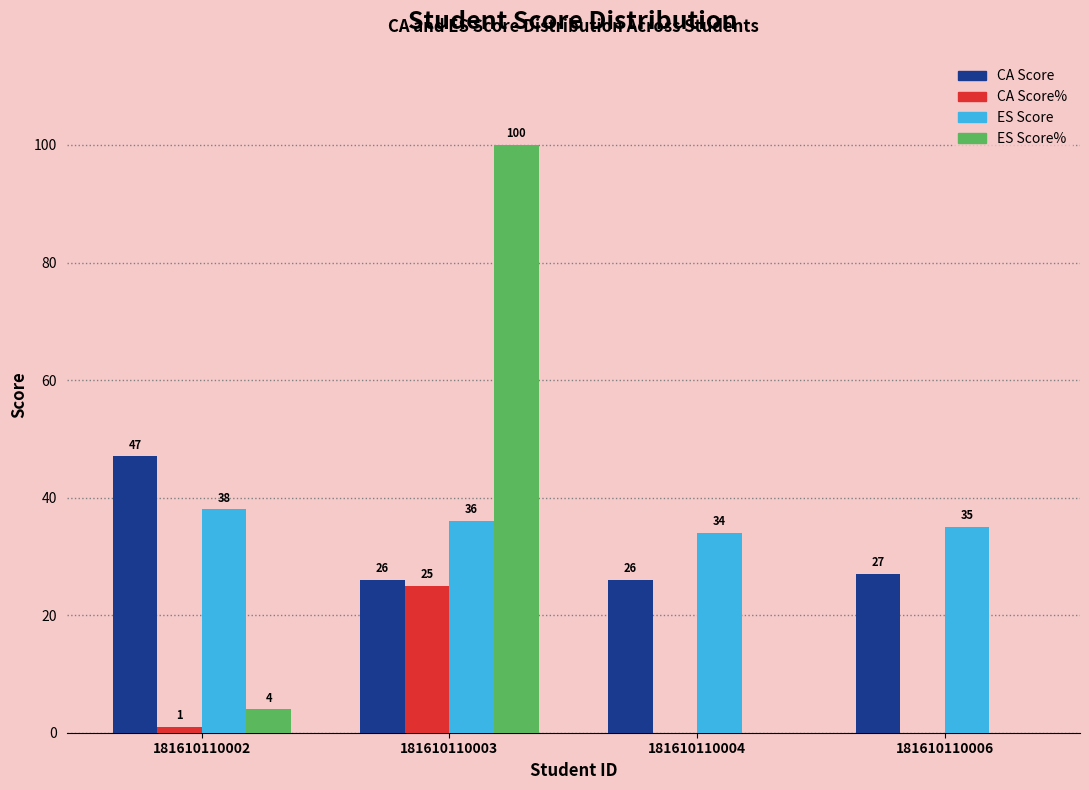

Reading left to right, extract all data points from this chart.

CA Score: 181610110002=47	181610110003=26	181610110004=26	181610110006=27
CA Score%: 181610110002=1	181610110003=25	181610110004=0	181610110006=0
ES Score: 181610110002=38	181610110003=36	181610110004=34	181610110006=35
ES Score%: 181610110002=4	181610110003=100	181610110004=0	181610110006=0